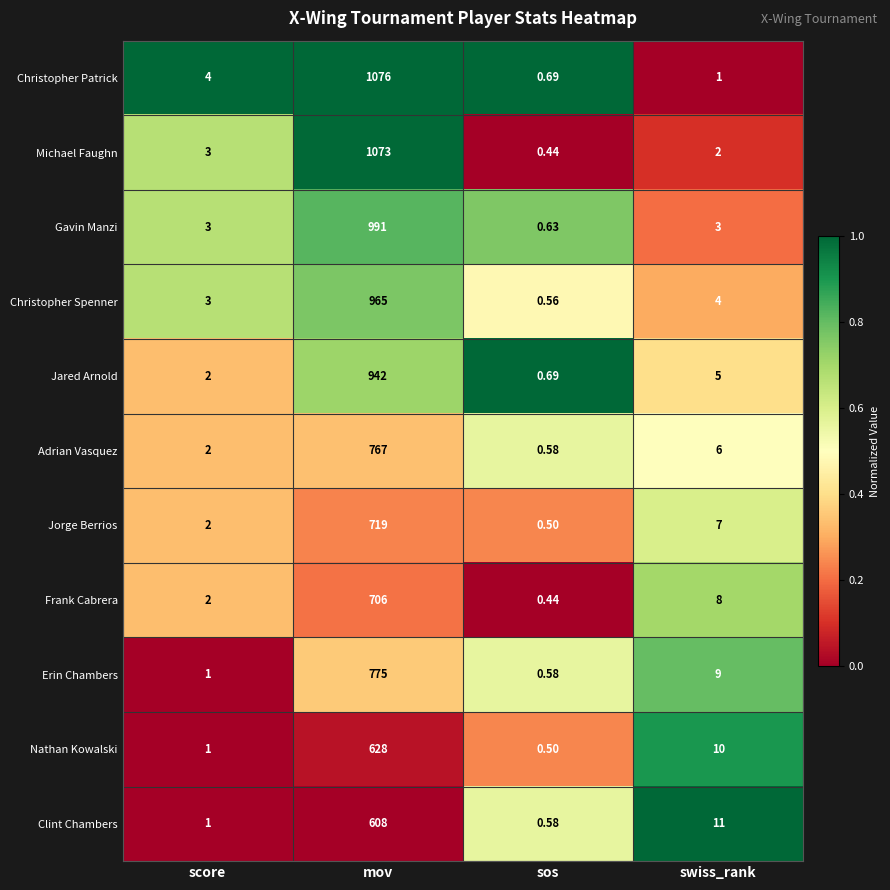

At which label does Nathan Kowalski first exceed 10?

mov